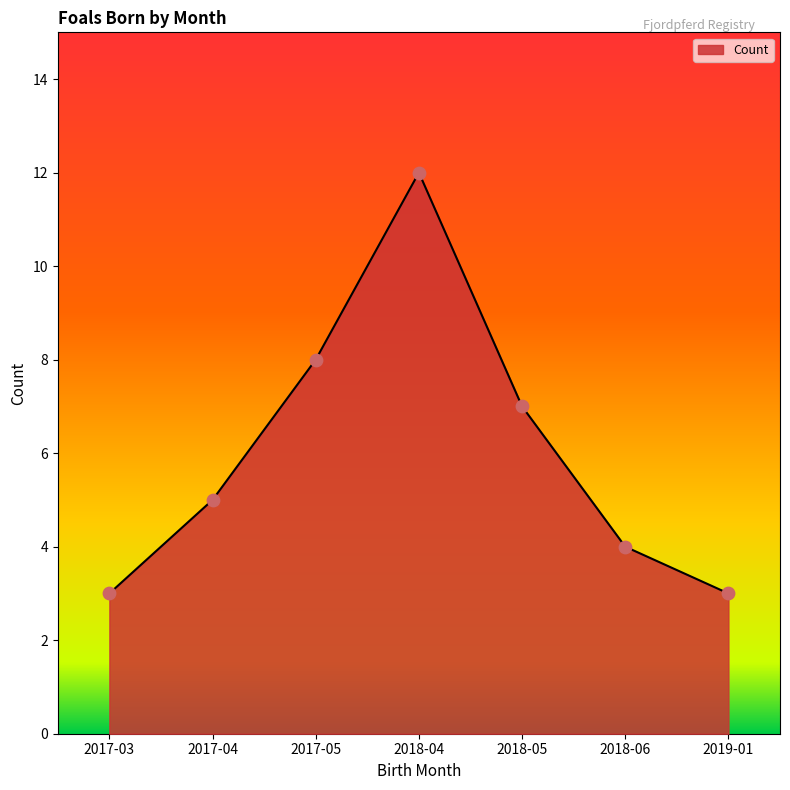

What is the change in value from 2018-04 to 2018-05?

-5